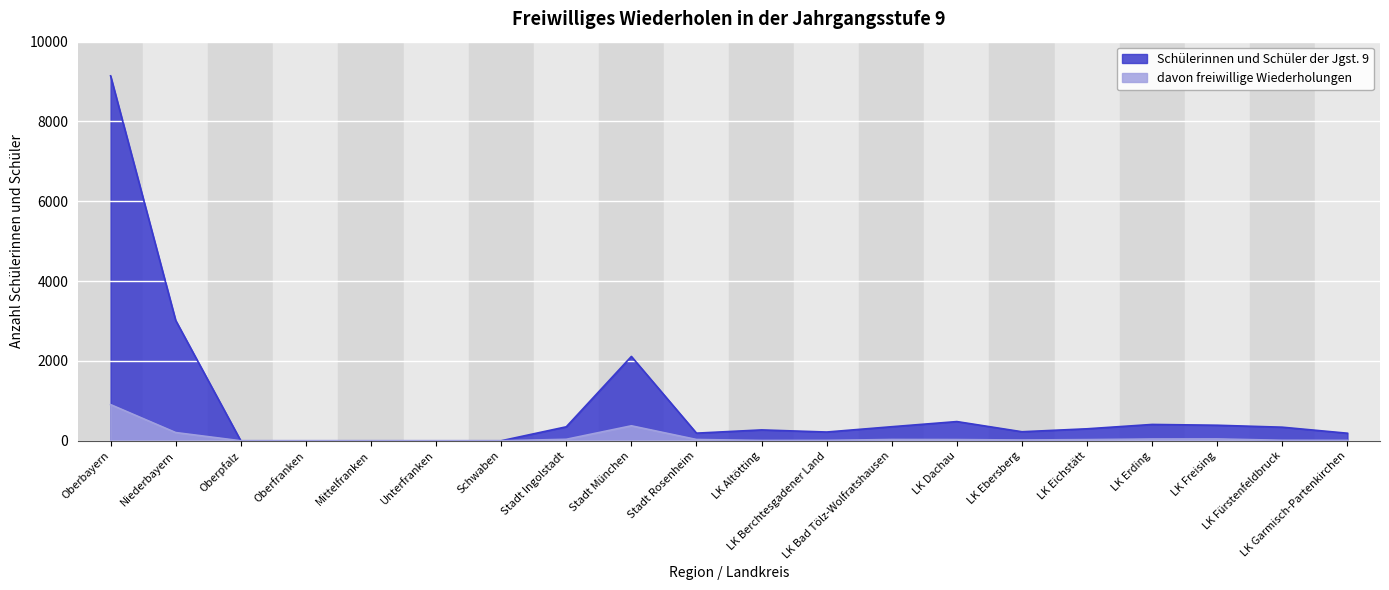

Rank the series by their average value, from lowest to highest.

davon freiwillige Wiederholungen, Schülerinnen und Schüler der Jgst. 9